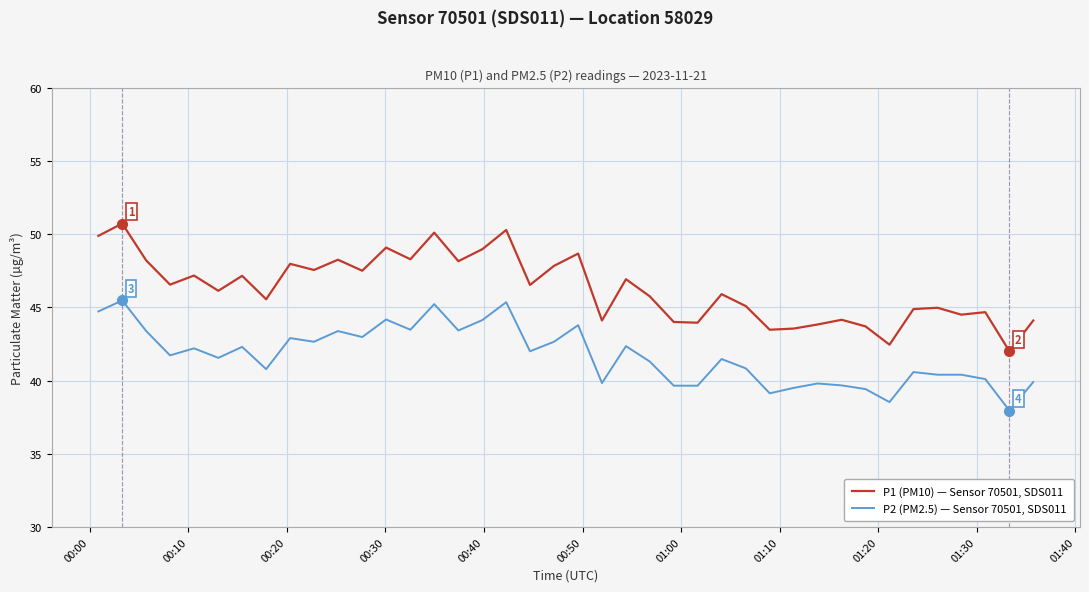

Which series has the largest total across all categories?

P1 (PM10) — Sensor 70501, SDS011